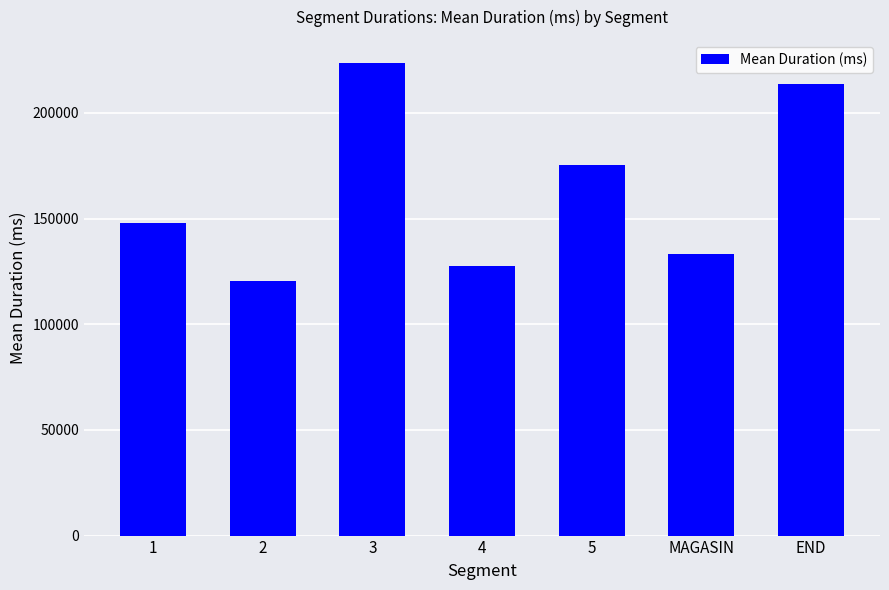

Reading left to right, list all the values displayed in this chart.

147723	120418	223423	127595	175197	133129	213487